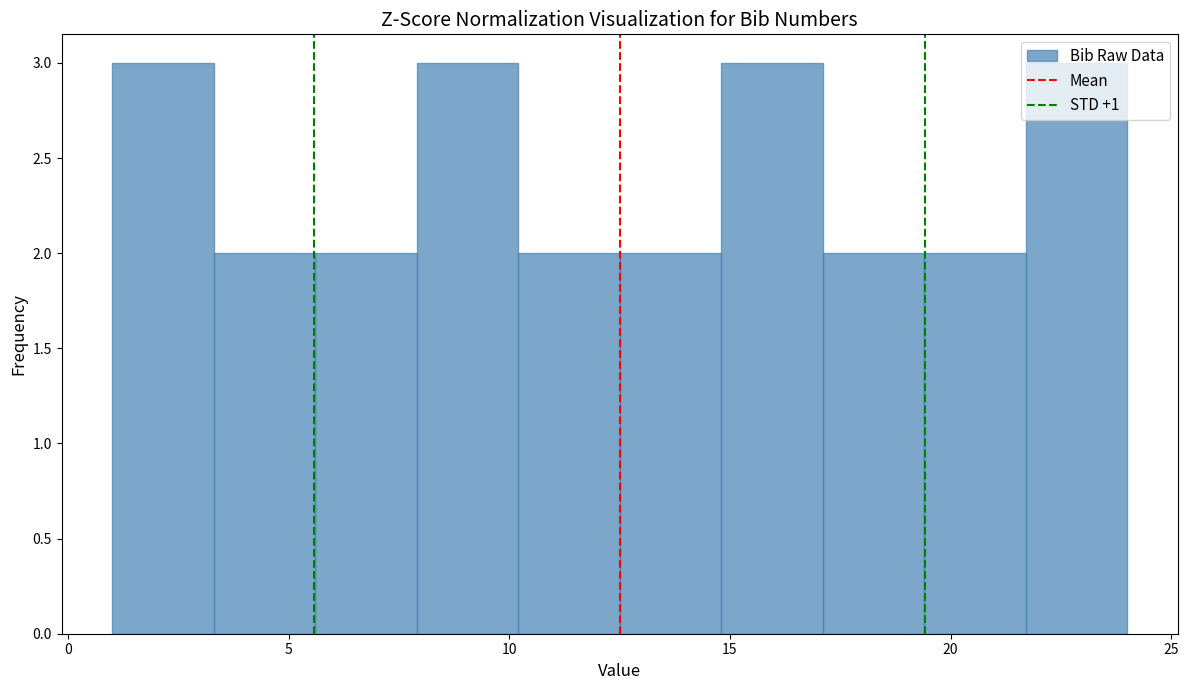

How tall is the bar that spans 14.8 to 17.1 on the x-axis? Neither the bar edges nor the heights are printed on the chart, so give them approximately, as read against the axes.

3